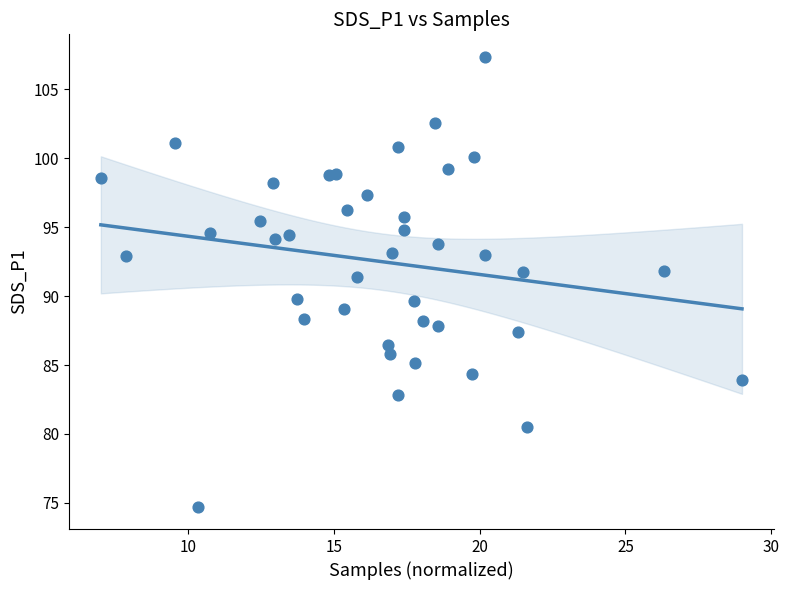

What Y value in the scatter plot is closest to 91?

91.4